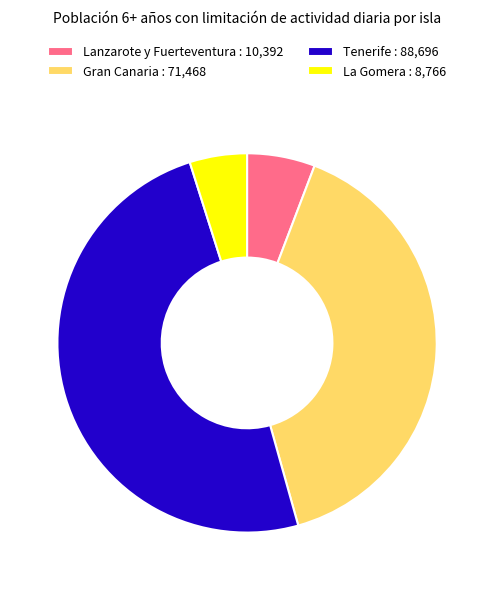

Approximately how many times larger is the value at Tenerife : 88,696 compared to Gran Canaria : 71,468?

1.2